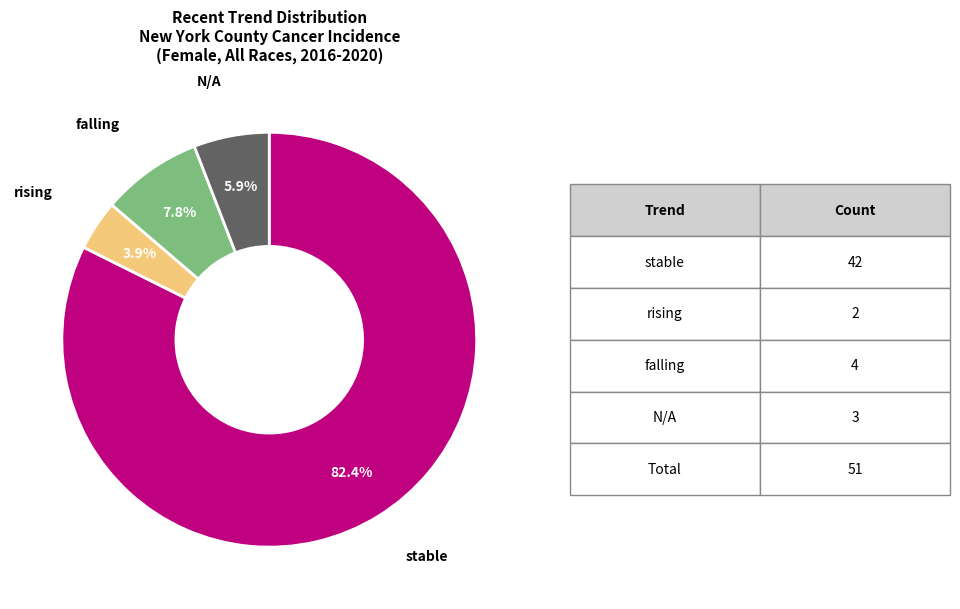

Count the number of slices in the pie.

4